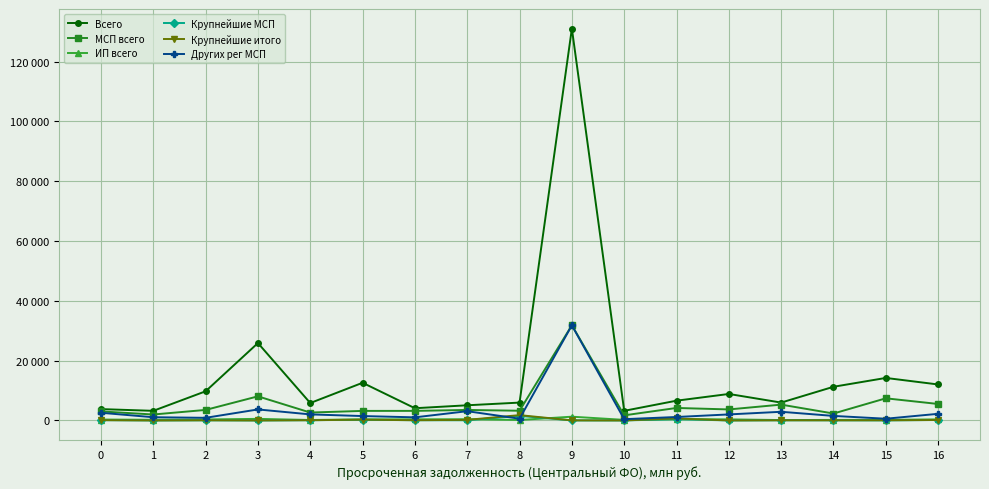

Rank the categories by Крупнейшие МСП value from highest to lowest.

8, 11, 5, 16, 0, 4, 6, 7, 13, 14, 2, 15, 9, 1, 3, 10, 12